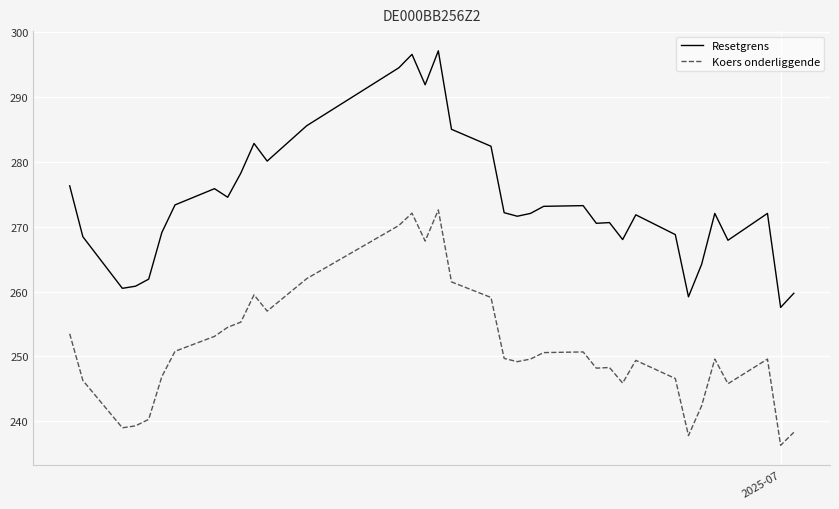

True or false: Resetgrens and Koers onderliggende cross at least once.

False